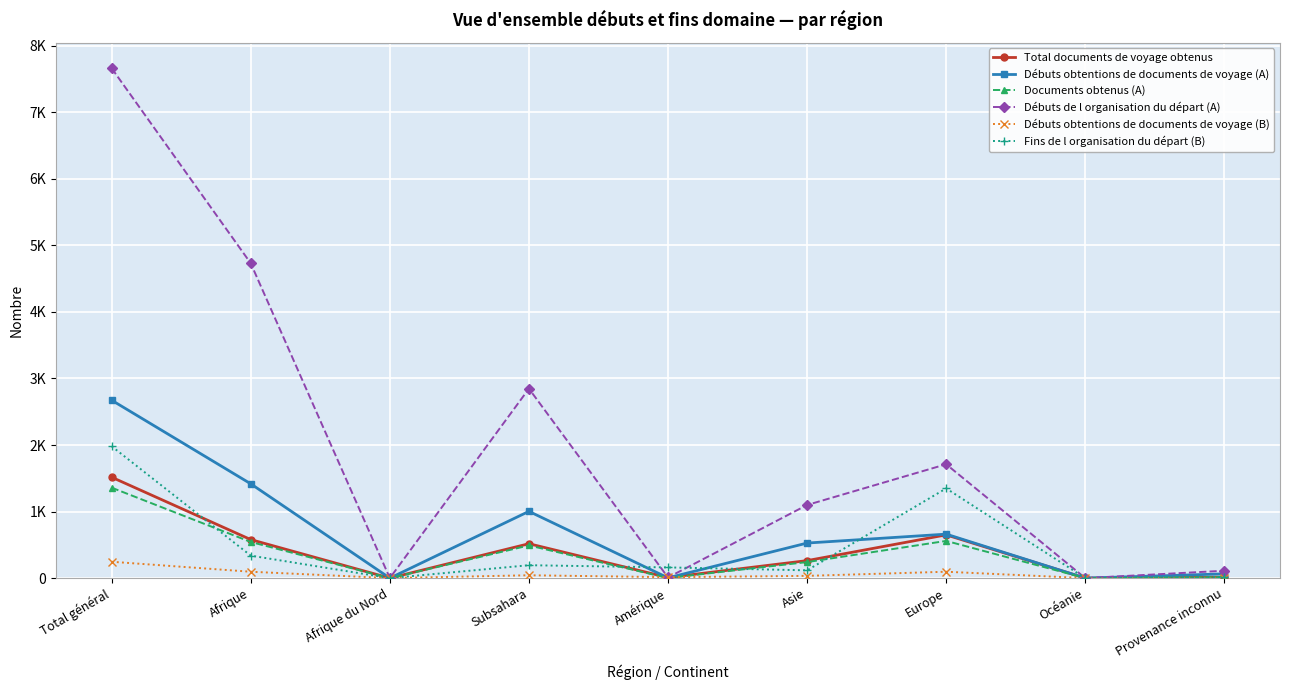

Which category has the lowest value in the Documents obtenus (A) series?

Afrique du Nord